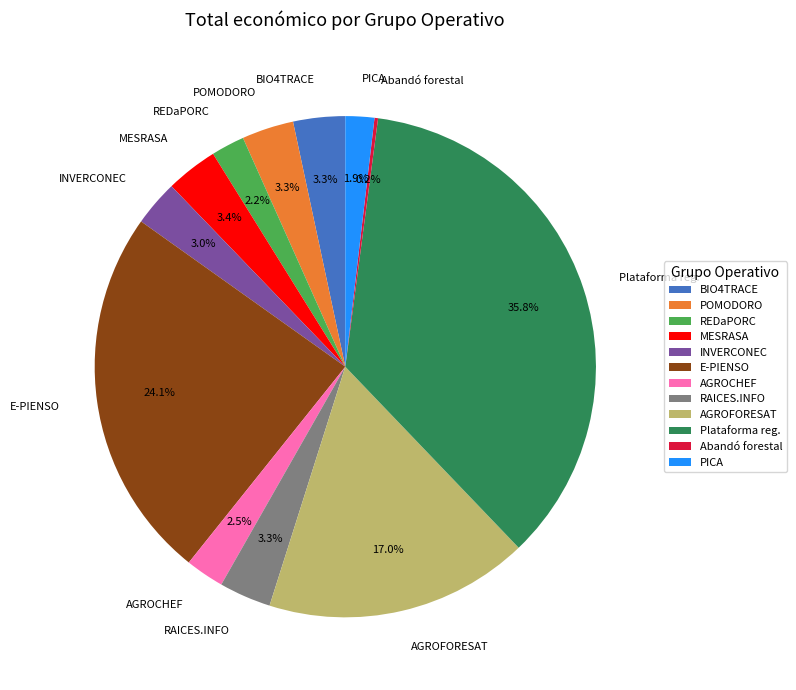

Is REDaPORC the majority of the pie?

No